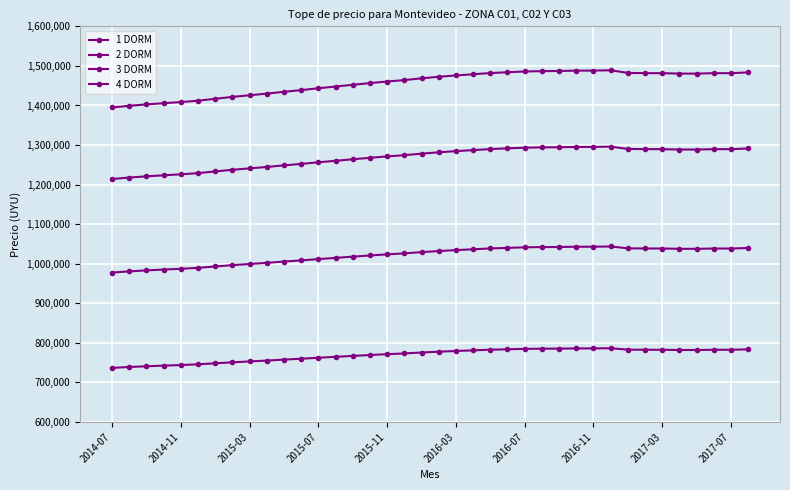

In 2 DORM, how many points are lower than both neighbors (excluding endpoints)?

2